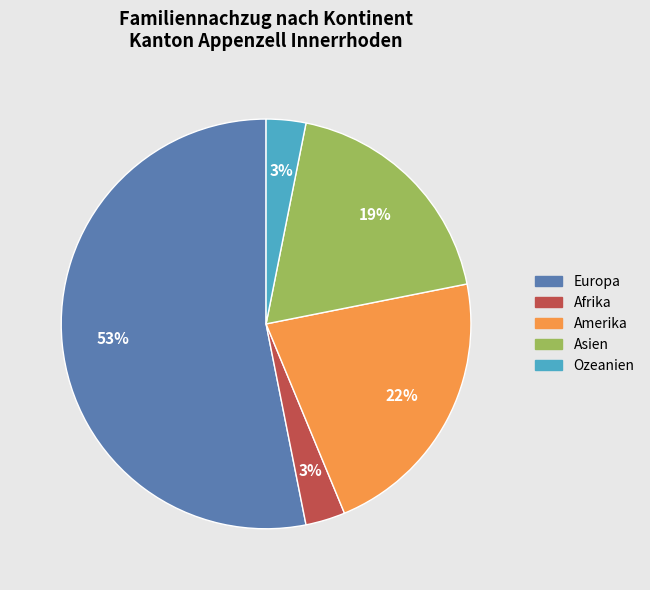

How many slices are in this pie chart?

5